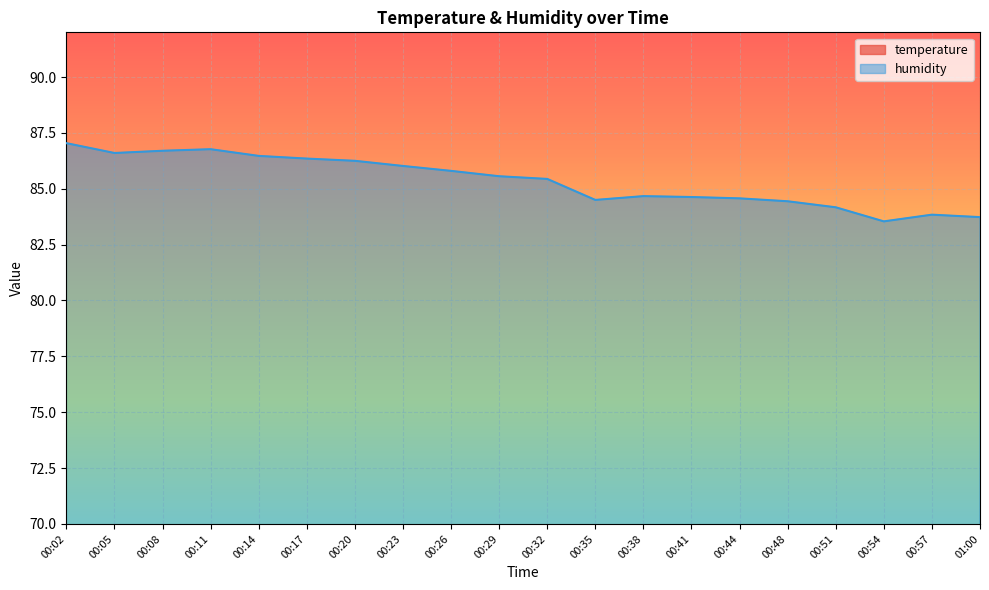

What is the average value of the humidity series?

85.4